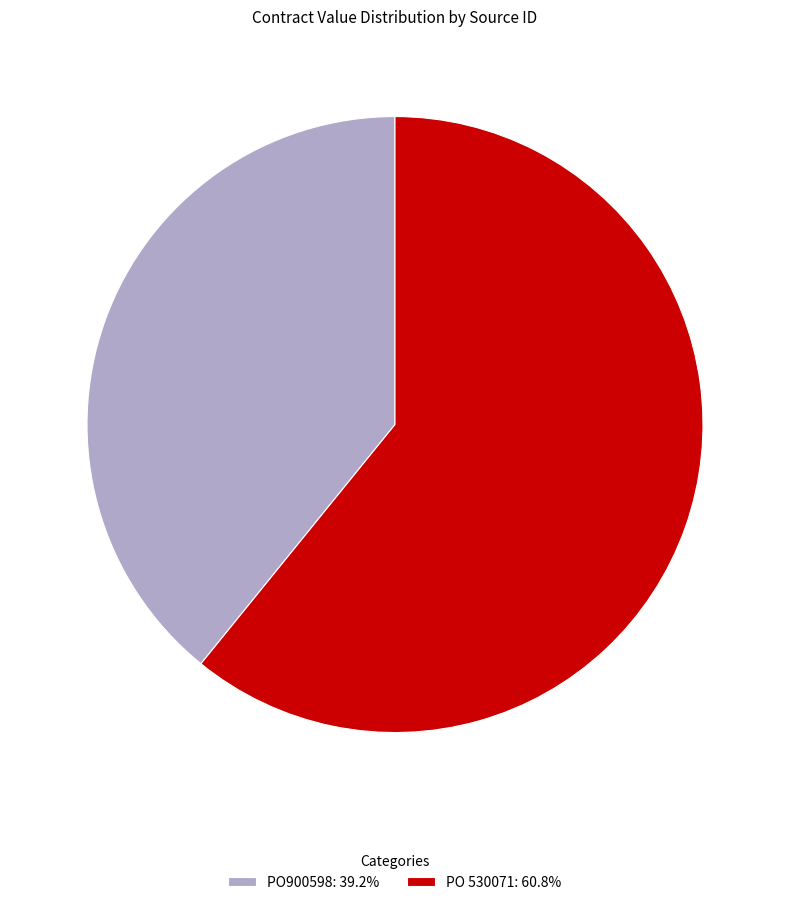

Does PO 530071 represent more than half of the total?

Yes